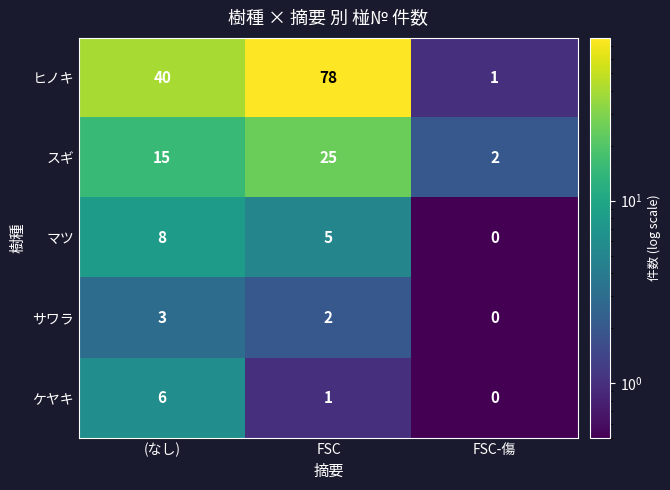

What is the greatest value displayed?

78